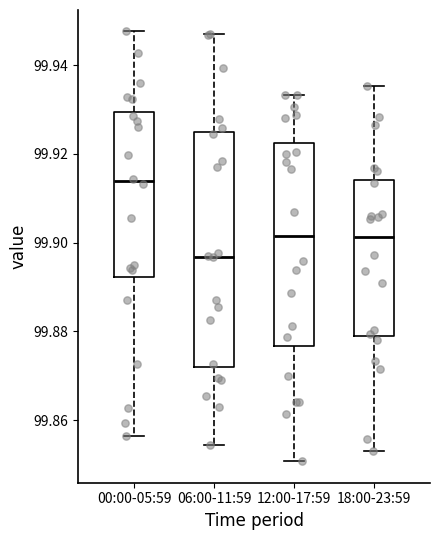

Reading left to right, read every box against the y-axis: the position of its median line, the range the box covers, and the ends of its whiskers. The values are not printed on the chart, so give them approximately, as read against the axis.

00:00-05:59: median 99.914, box 99.892 to 99.930, whiskers 99.856 to 99.948
06:00-11:59: median 99.896, box 99.872 to 99.924, whiskers 99.854 to 99.948
12:00-17:59: median 99.902, box 99.876 to 99.922, whiskers 99.850 to 99.934
18:00-23:59: median 99.902, box 99.880 to 99.914, whiskers 99.854 to 99.936